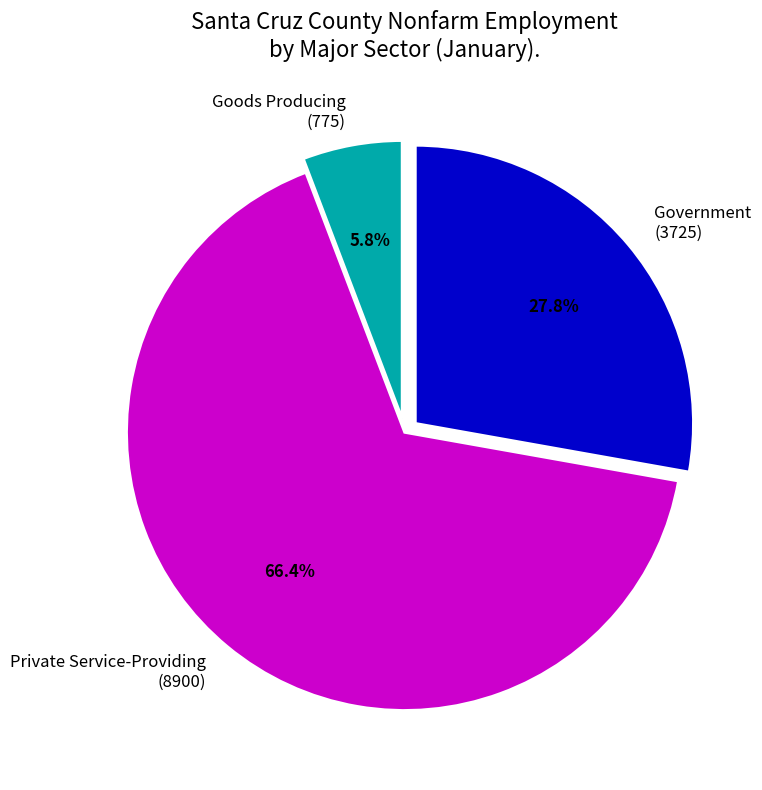

What percentage do Private Service-Providing (8900) and Government (3725) together represent?

94.2%